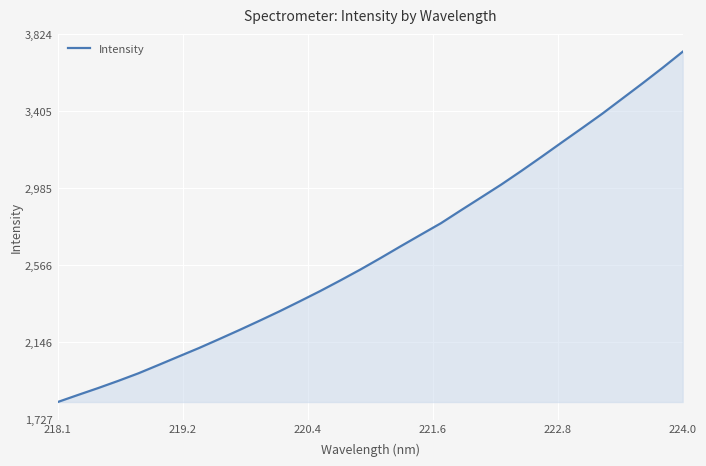

What is the smallest value displayed?

1822.3